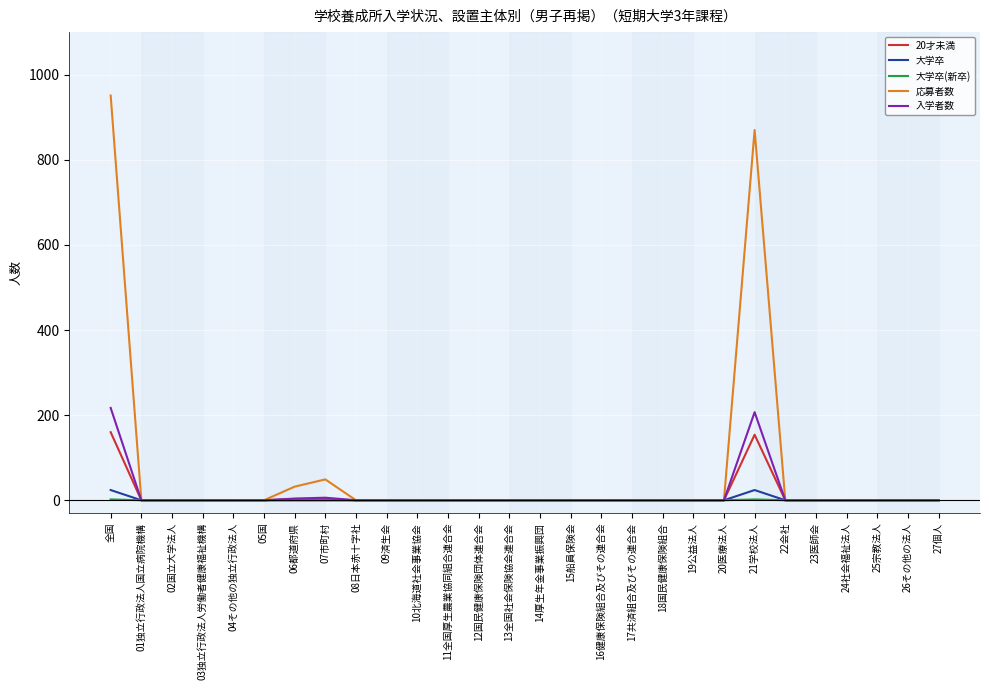

Is it true that 20才未満 equals 0 at 24社会福祉法人?

True